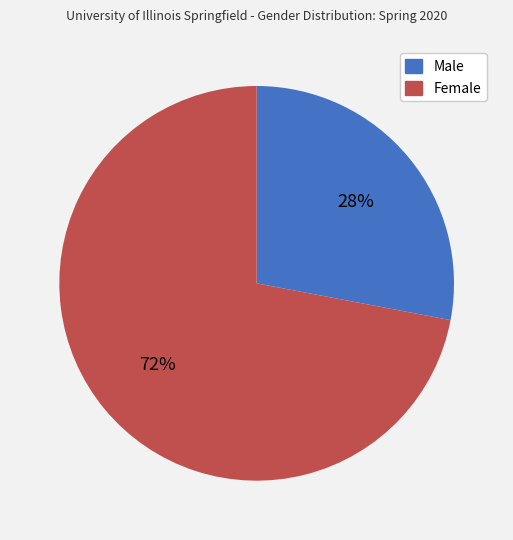

What percentage is the Female slice, to the nearest percent?

72%